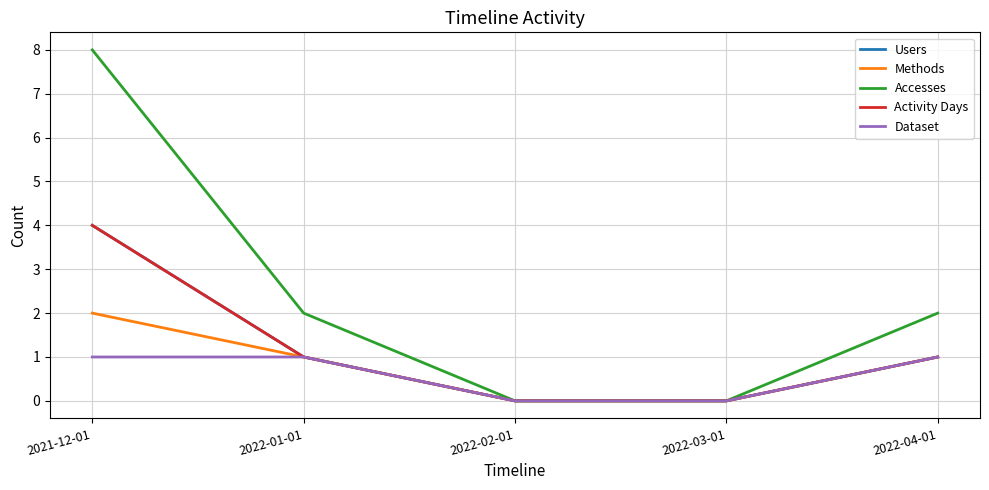

True or false: Activity Days has more than 1 points higher than both neighbors.

False